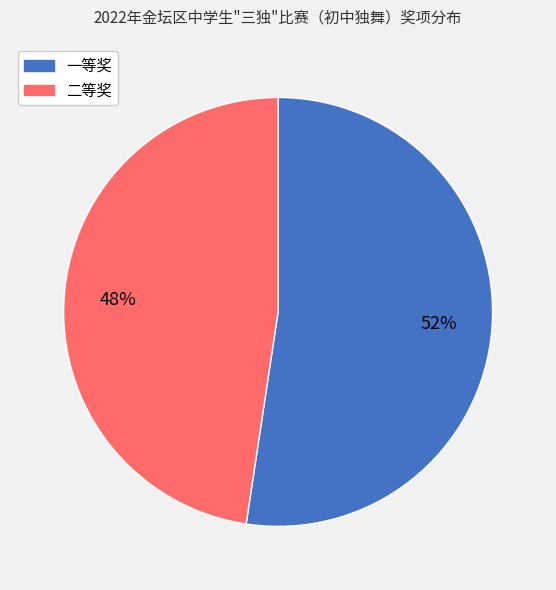

Which category has the biggest portion of the pie?

一等奖